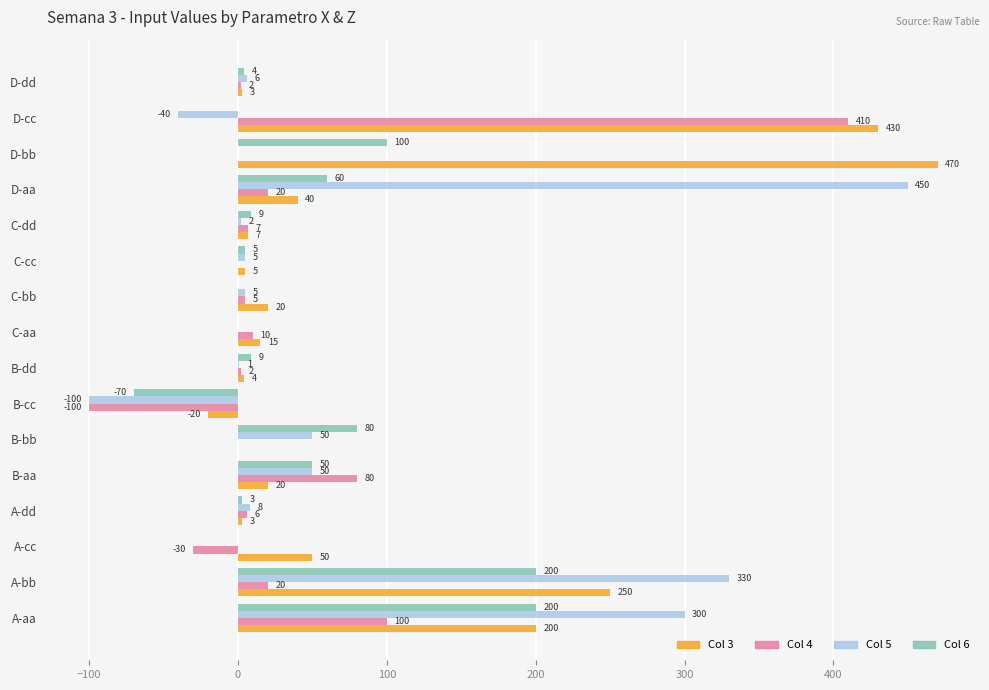

What is the maximum value shown in the chart?

470